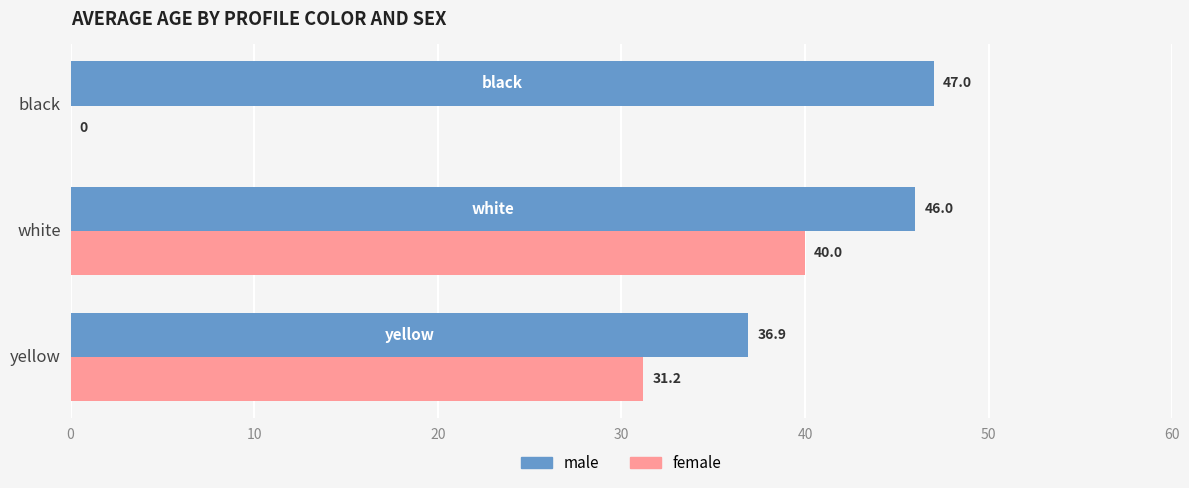

Which series changed the most between yellow and black?

female